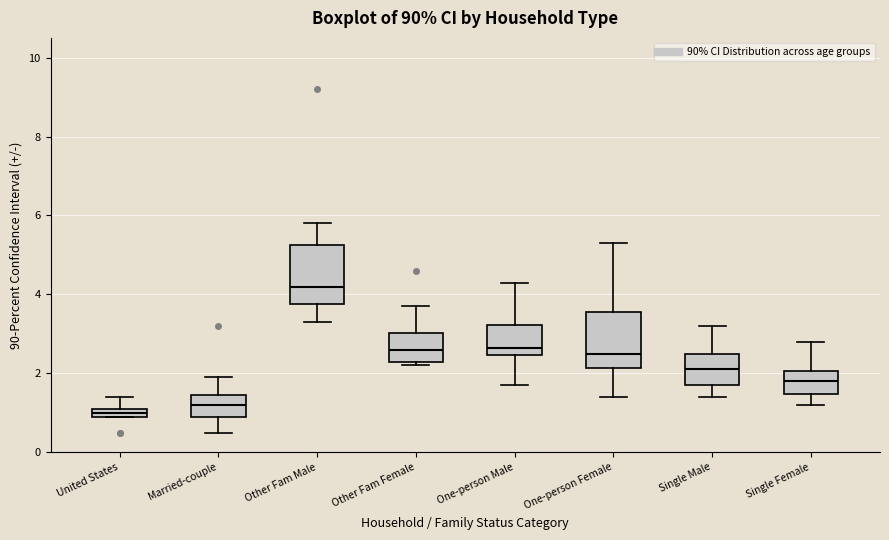

Where is the lower edge of the box for Single Male on the y-axis? The values are not printed on the chart, so give them approximately, as read against the axis.

1.8